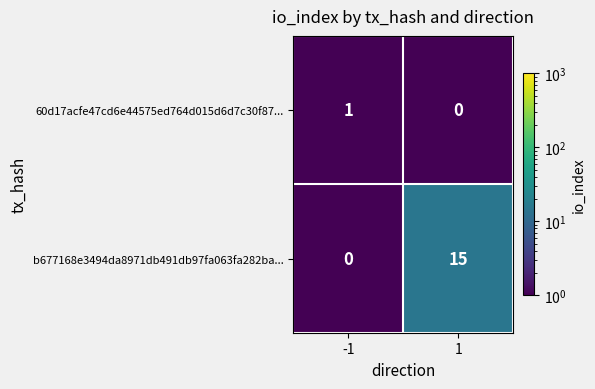

What is the total value across all series at 1?

15